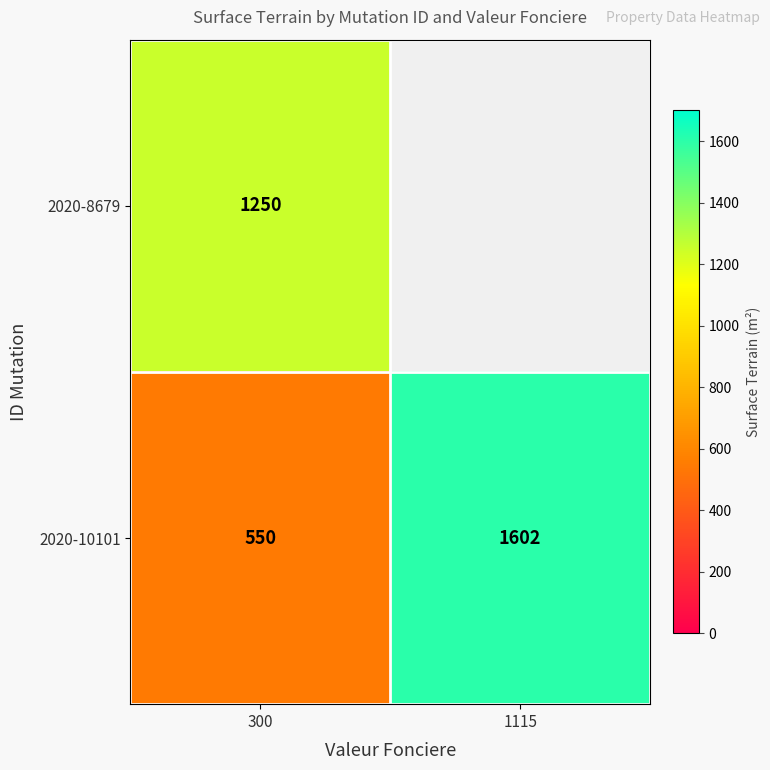

List the labels in order of 2020-10101 value, smallest first.

300, 1115